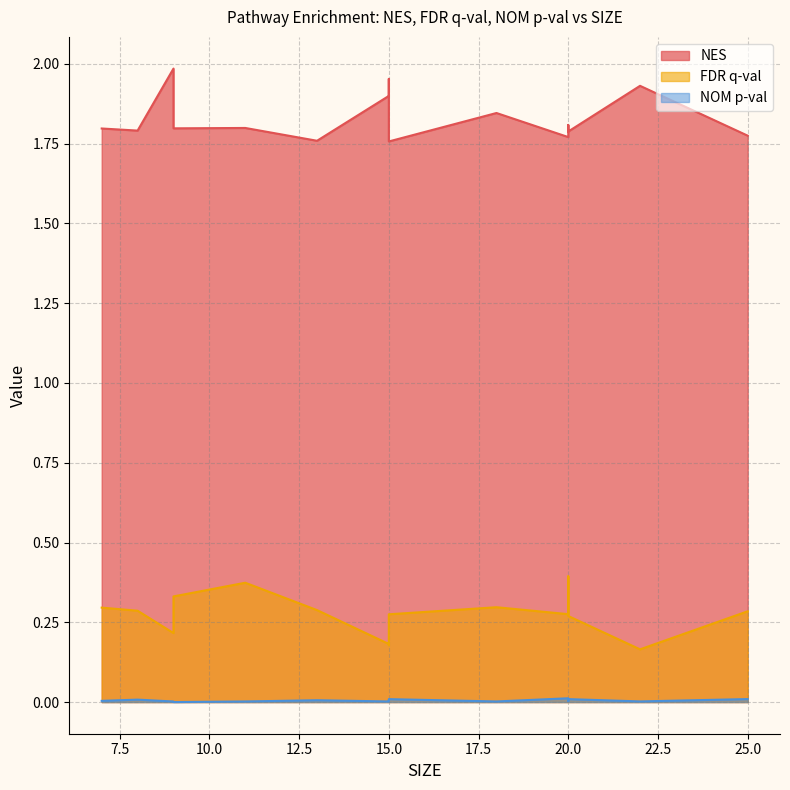

Rank the series by their maximum value, from lowest to highest.

NOM p-val, FDR q-val, NES